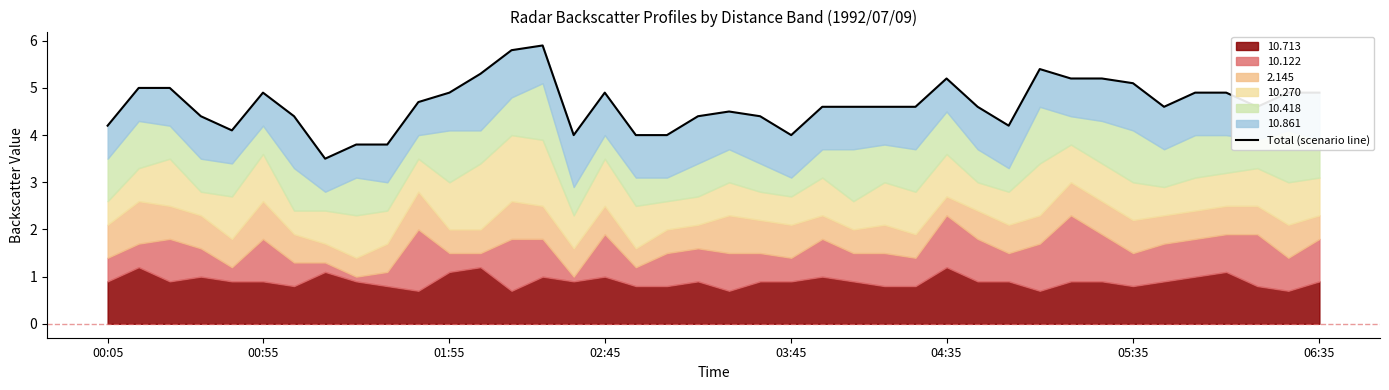

What is the sum of all values?

186.0